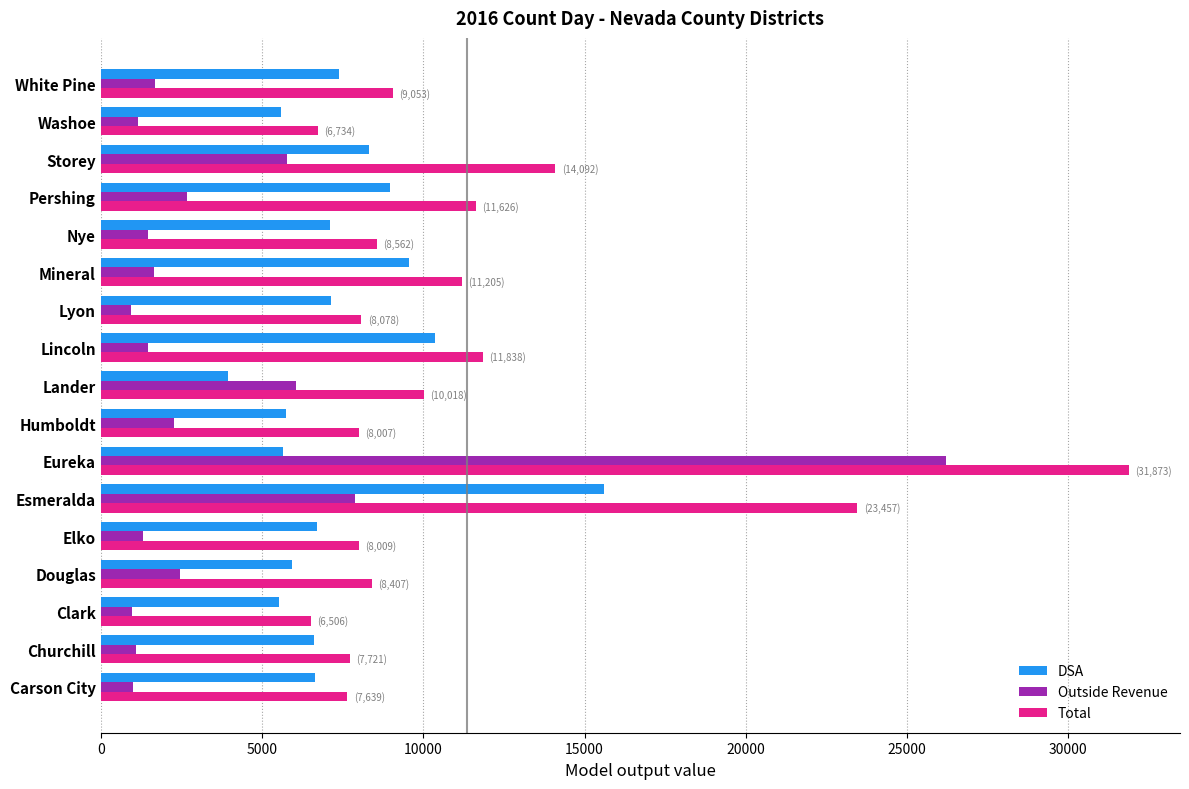

What is the spread (max minus min) of values at Mineral?

9561